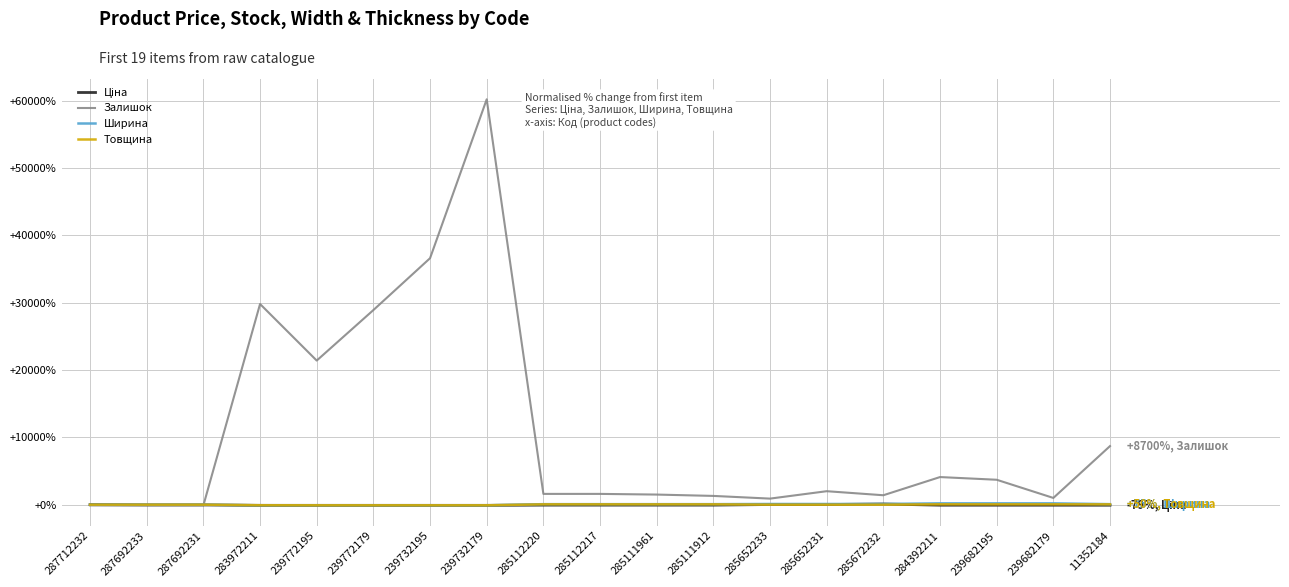

What is the sum of the Залишок values at 287692231 and 285652231?

1900.0